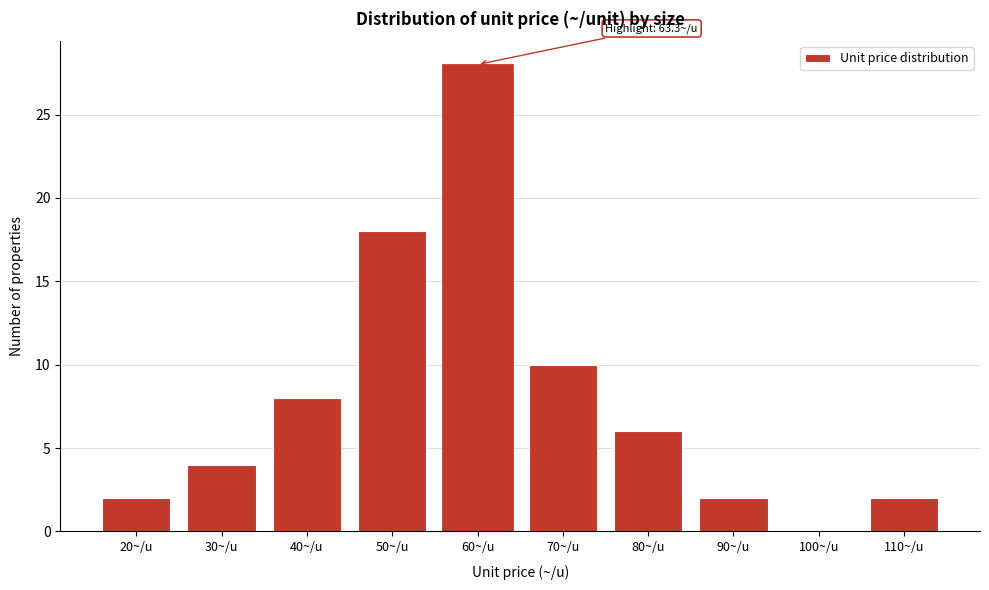

Reading left to right, transcribe all the data shown in this chart.

20~/u=2	30~/u=4	40~/u=8	50~/u=18	60~/u=28	70~/u=10	80~/u=6	90~/u=2	100~/u=0	110~/u=2